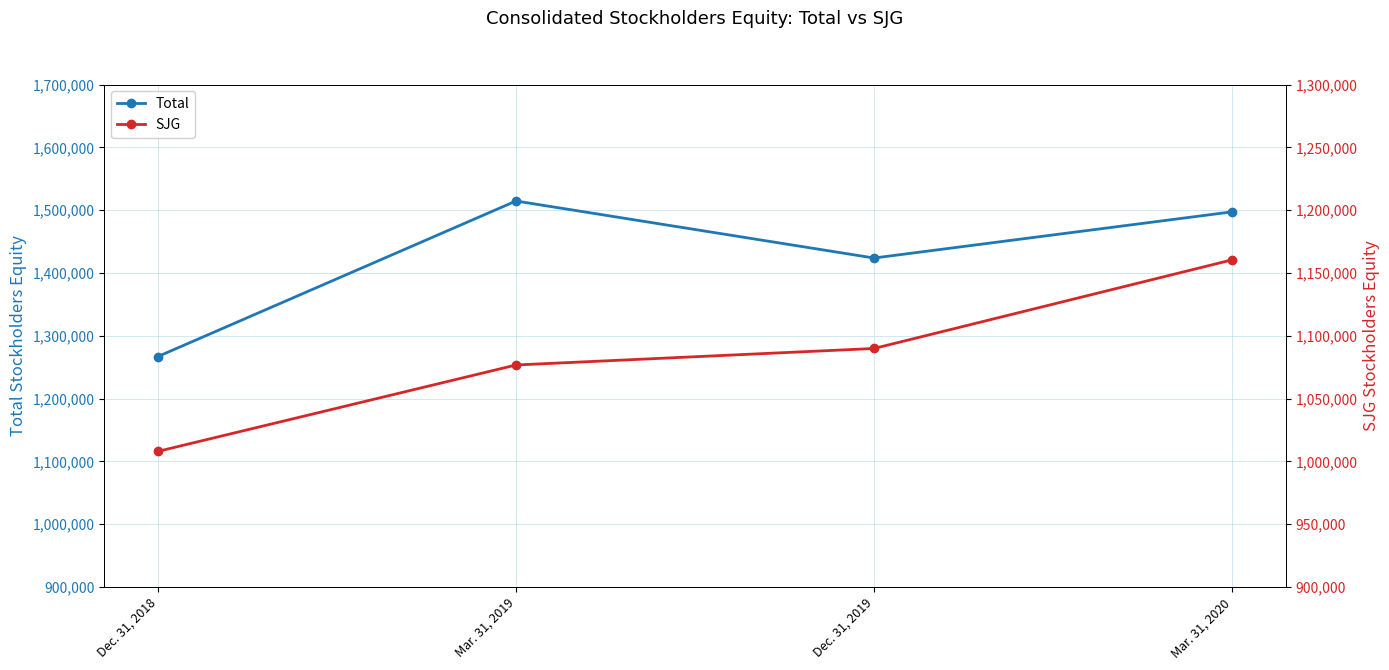

True or false: SJG has more than 0 points higher than both neighbors.

False